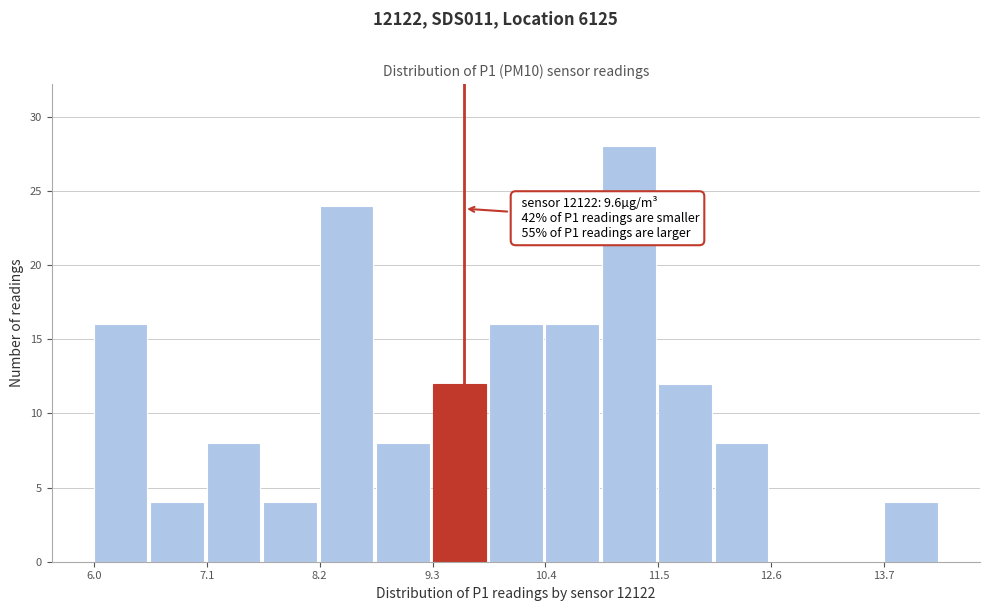

Read against the x-axis, roughly where is the centre of the tallest bar?

11.2